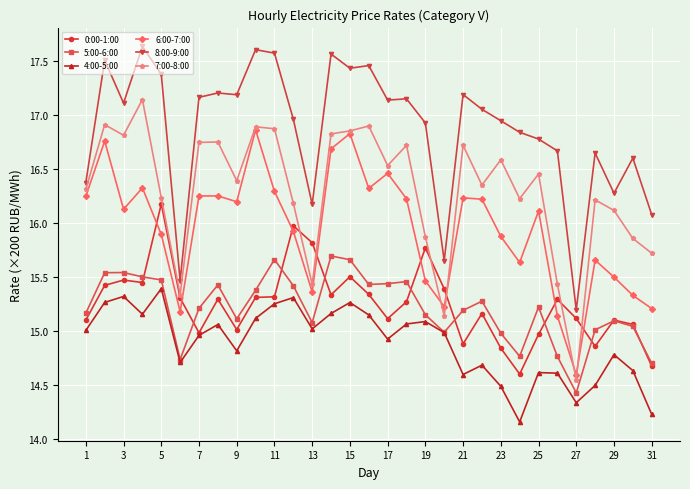

True or false: 4:00-5:00 has more than 0 points higher than both neighbors.

True